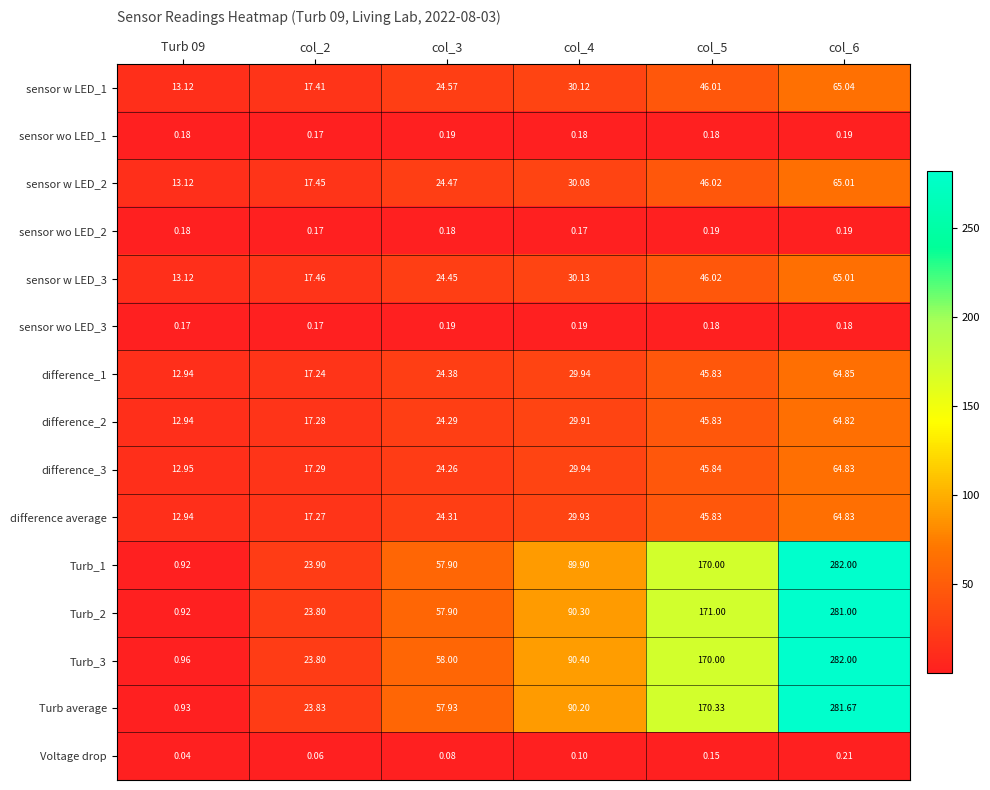

Is the value of difference average at col_2 greater than the value of difference_1 at col_3?

No